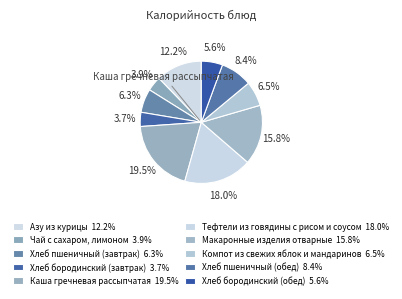

How many segments does this pie chart have?

10